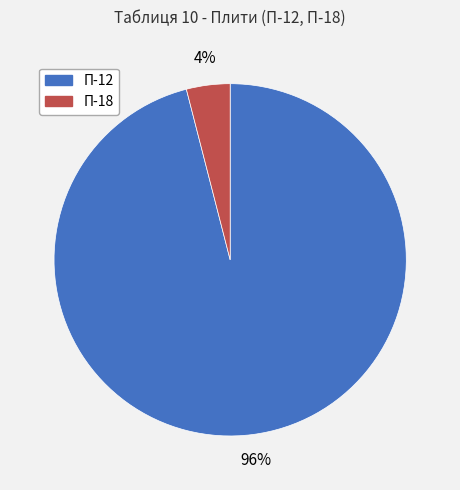

Combined, do П-18 and П-12 account for over 50%?

Yes